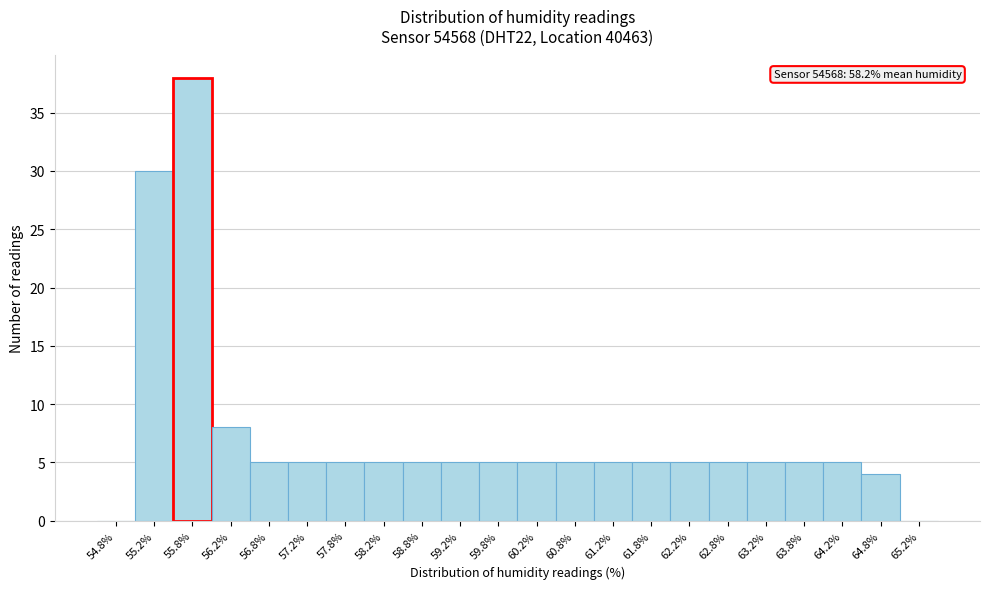

Which range on the x-axis has the tallest bar?

55.5 to 56.0